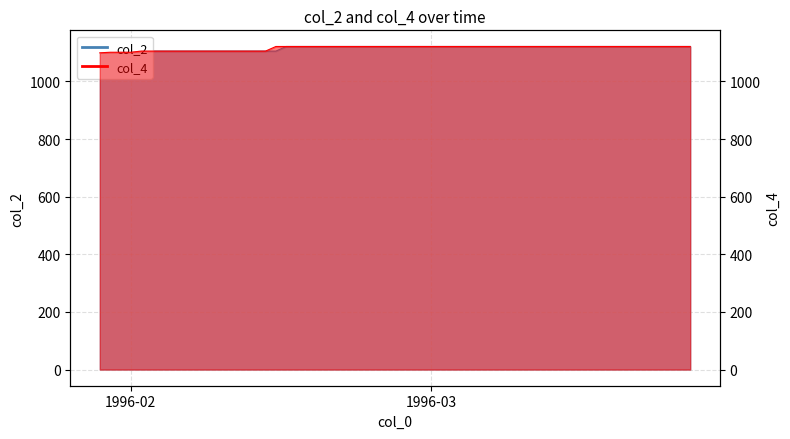

The col_2 series shows 1121 at 1996/03/04. True or false?

True